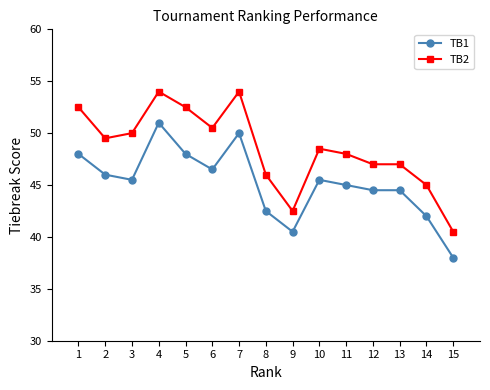

Which series has the widest spread of values?

TB2